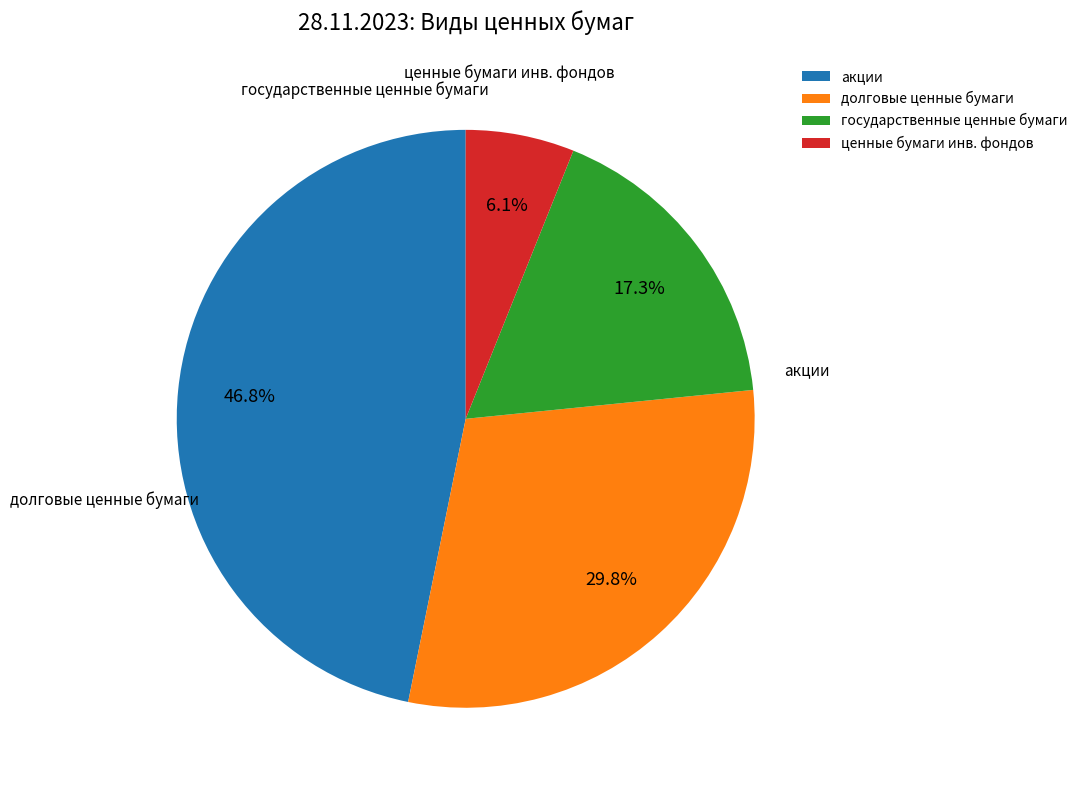

How many segments does this pie chart have?

4